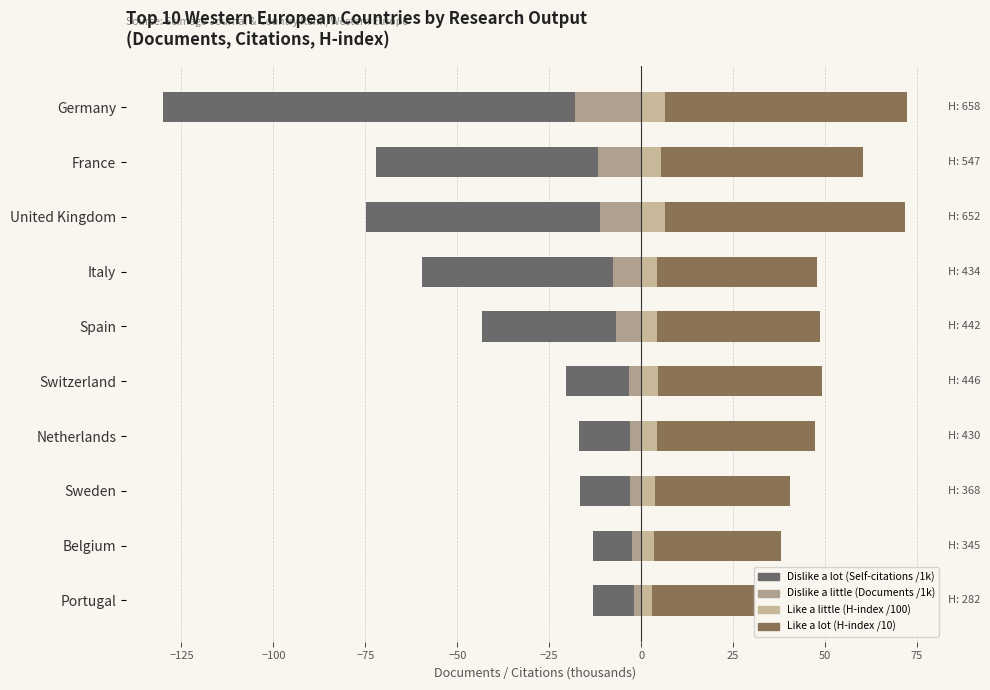

Rank the series at Italy from highest to lowest value.

Like a lot, Like a little, Dislike a little, Dislike a lot